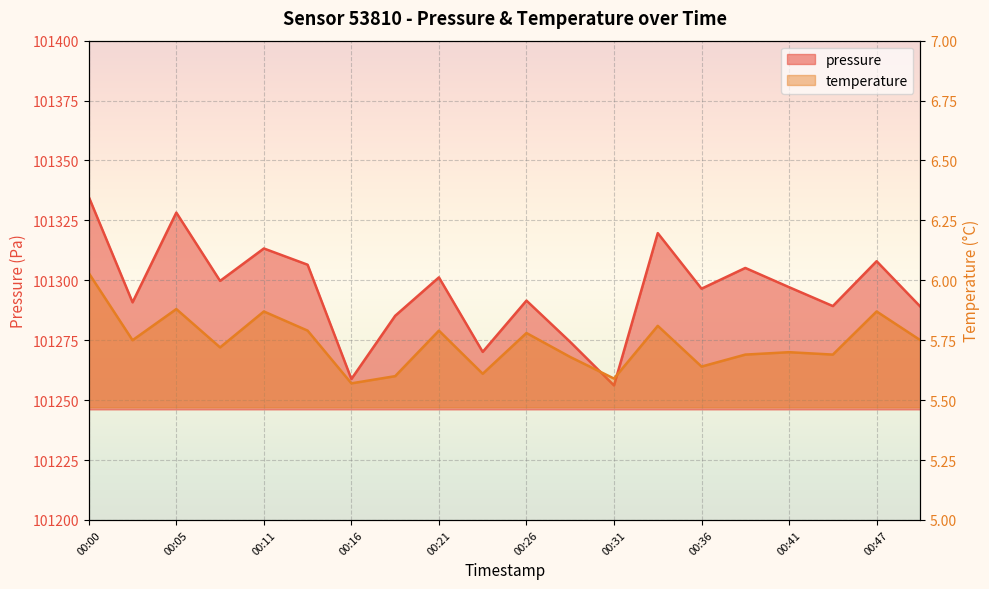

What is the average value of the temperature series?

5.7